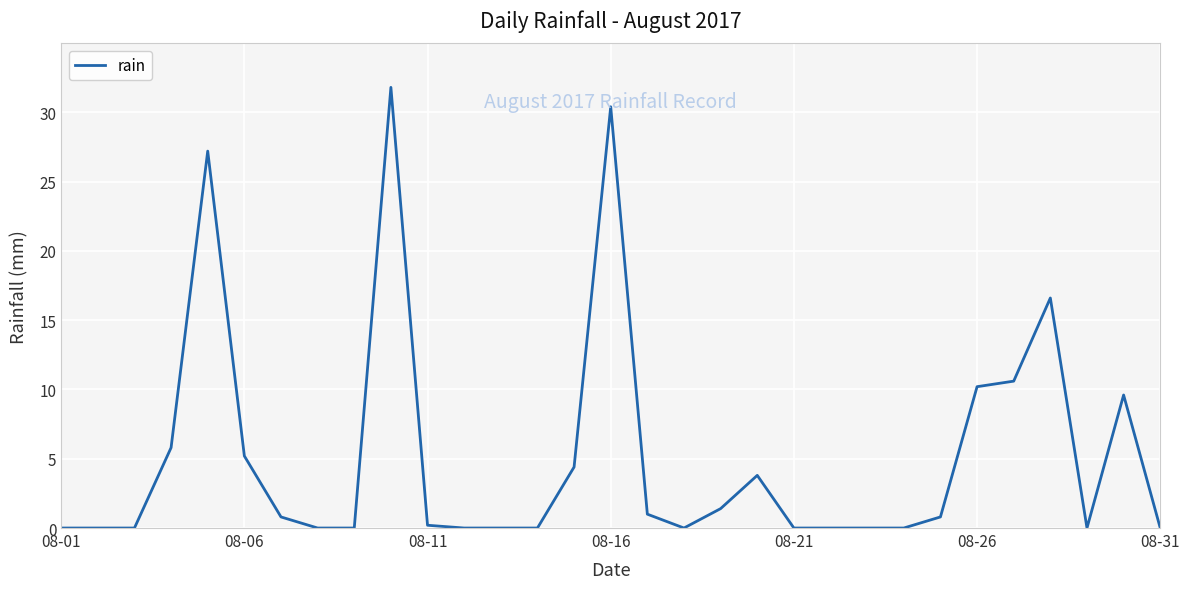

What is the maximum value shown in the chart?

31.8